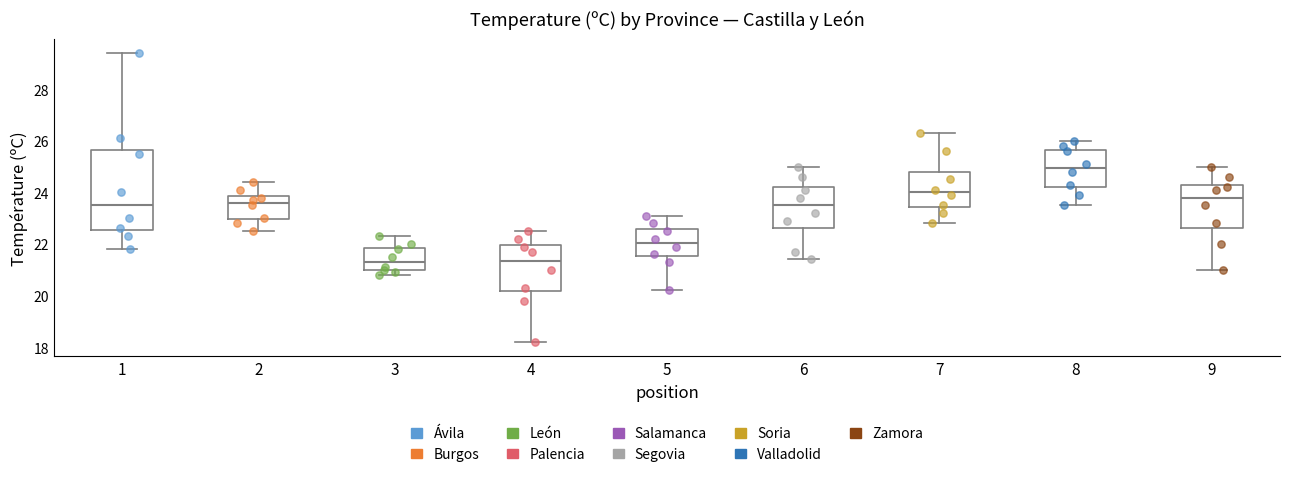

Which box has the highest median line?

8